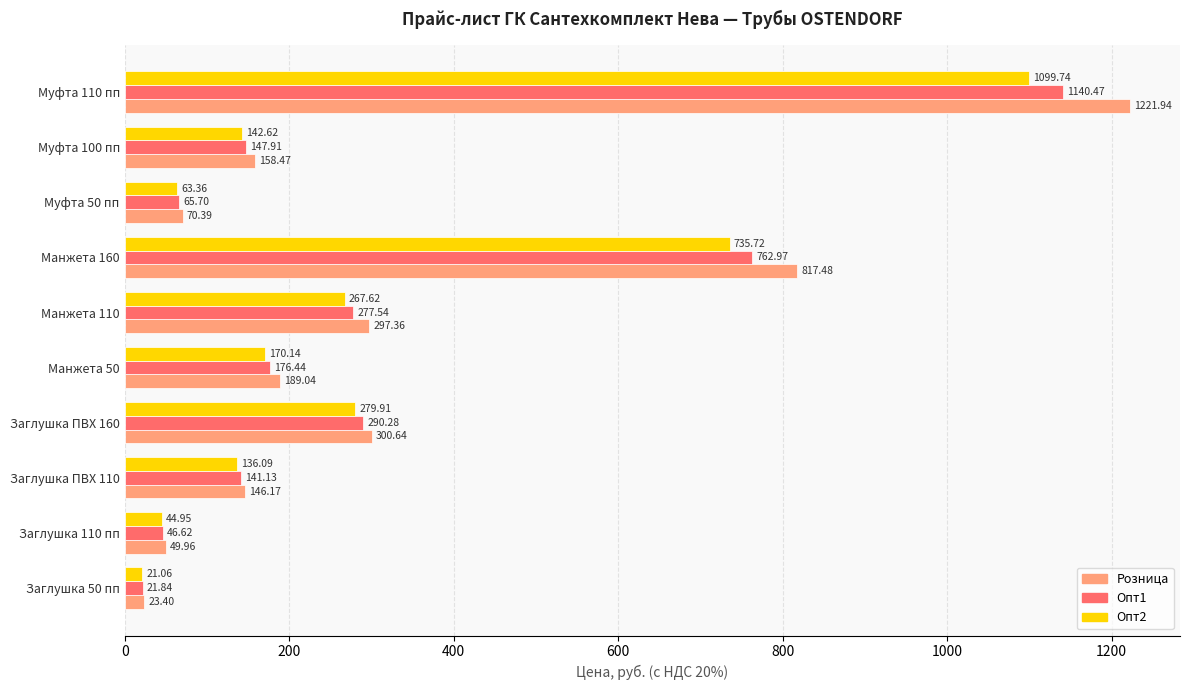

Rank the series at Манжета 160 from highest to lowest value.

Розница, Опт1, Опт2